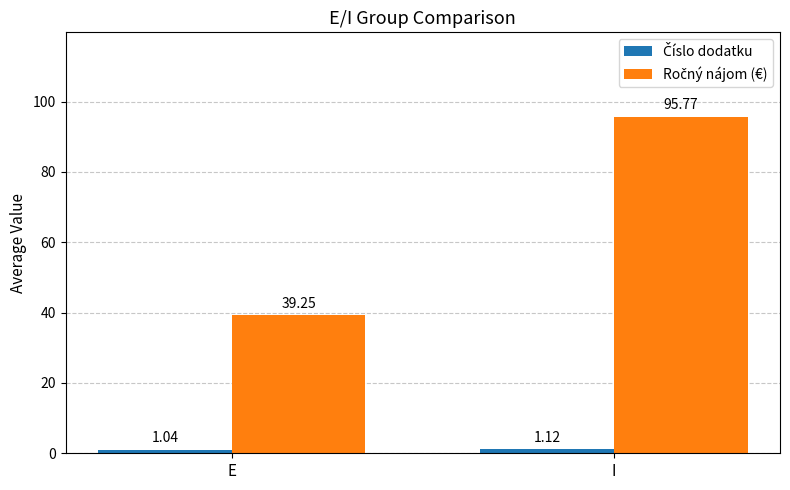

How many groups of bars are there?

2